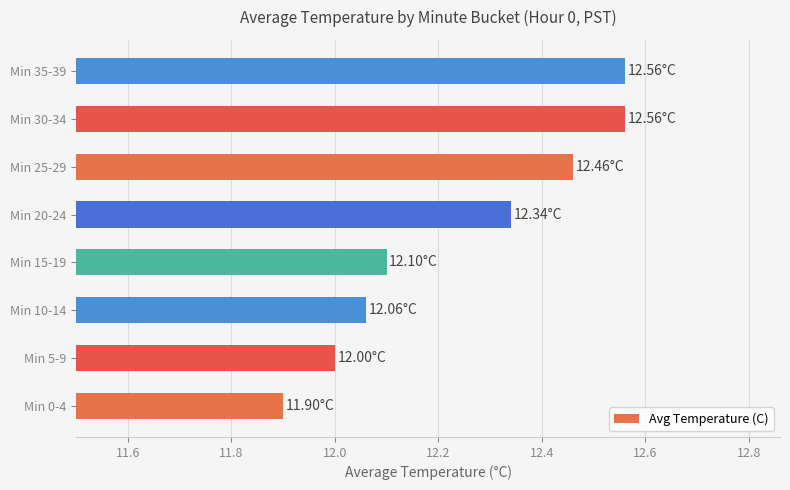

What is the difference between the maximum and minimum values?

0.7